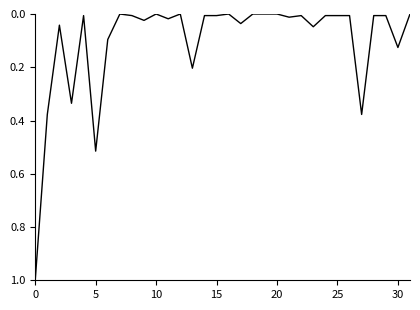

What is the difference between the maximum and minimum values?

1.0